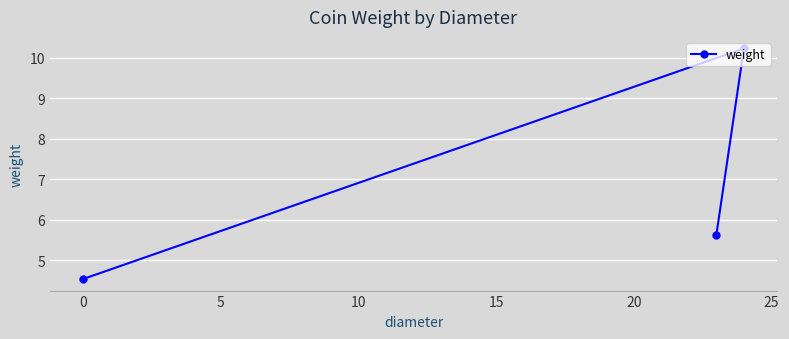

What is the difference between the second highest and minimum values?

1.1